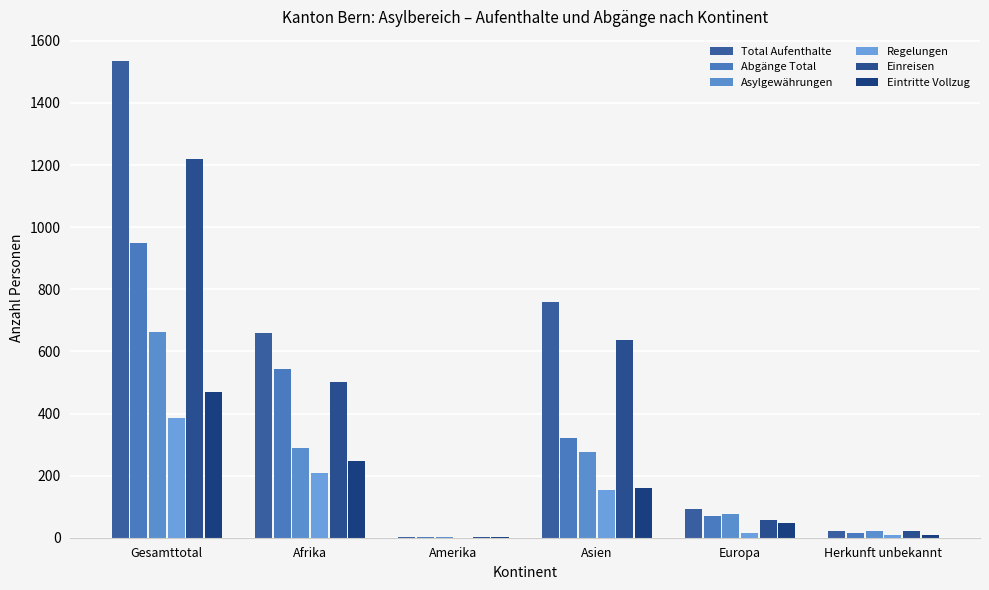

How many groups of bars are there?

6